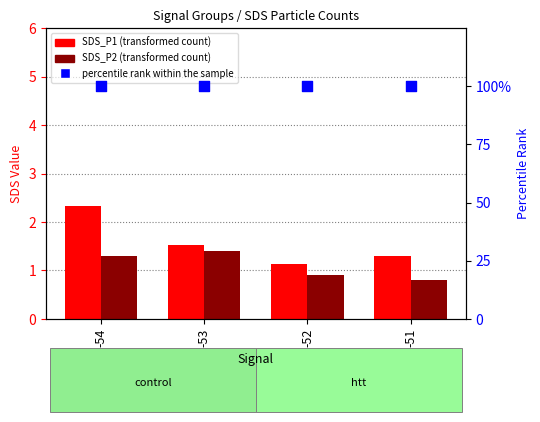

What is the total value across all series at -54?

103.6